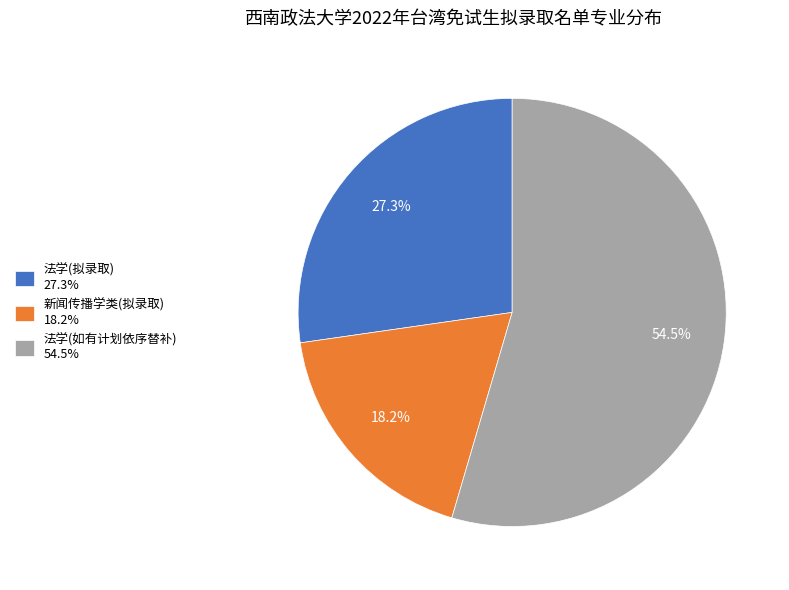

To the nearest percent, what percentage of the pie is 法学(拟录取)?

27%